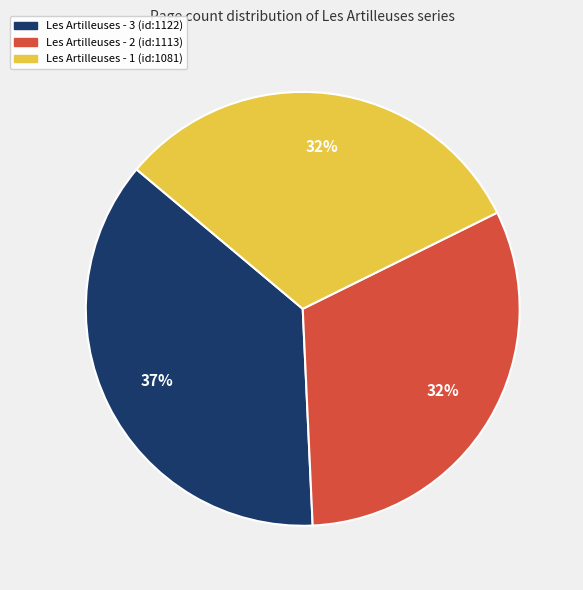

How many segments does this pie chart have?

3